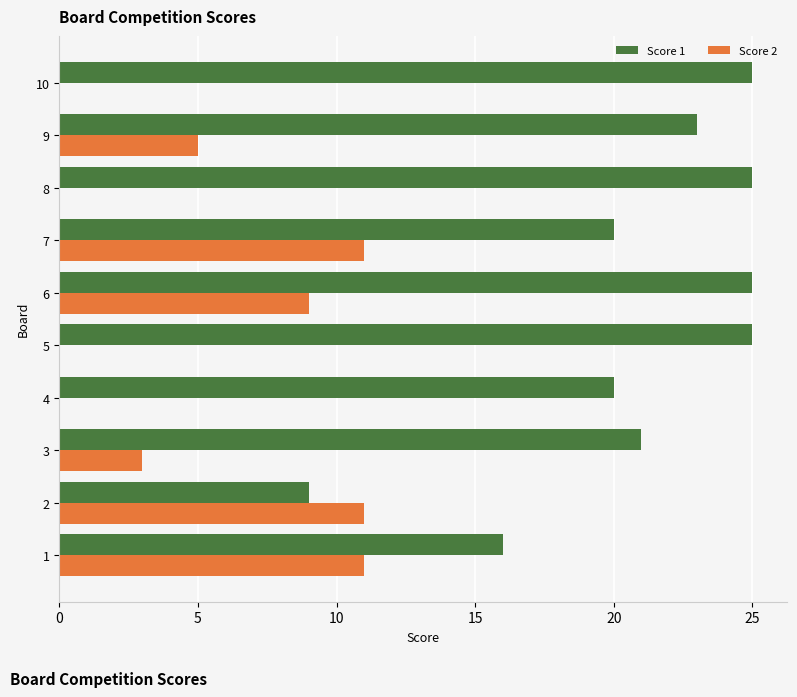

What is the highest value of the Score 1 series?

25